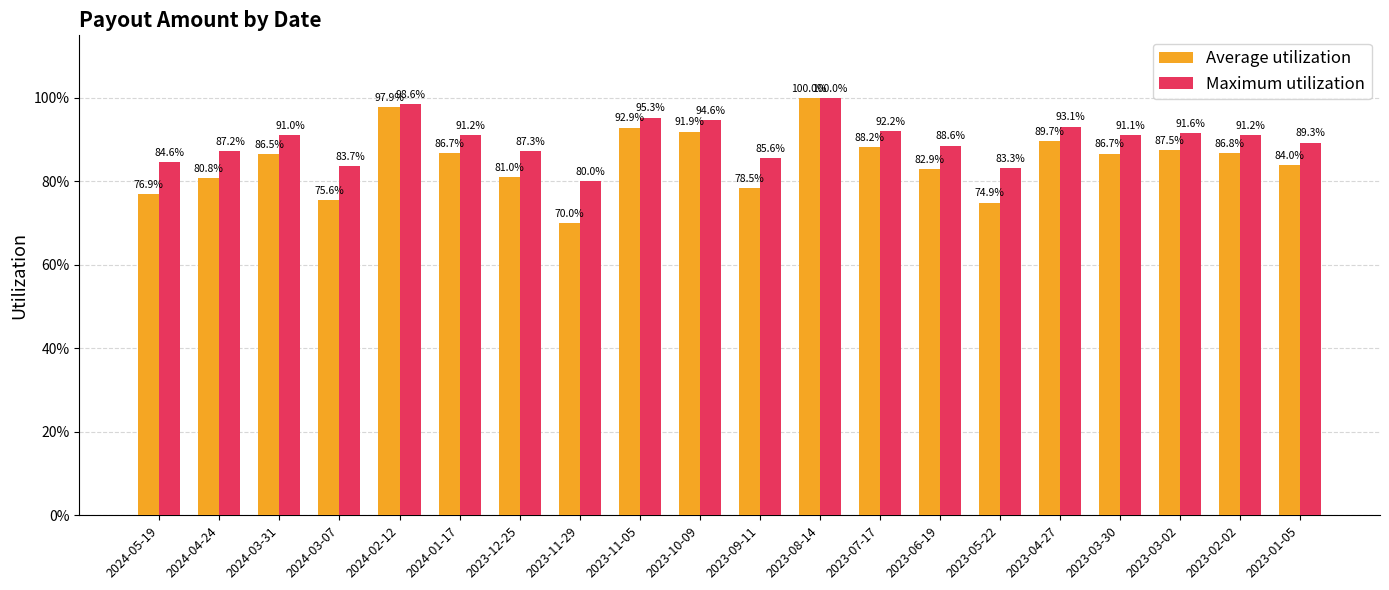

Does the chart contain stacked bars?

No